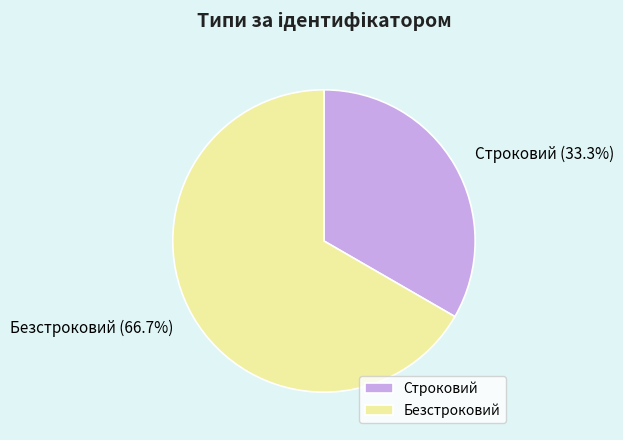

Which category has the smallest portion of the pie?

Строковий